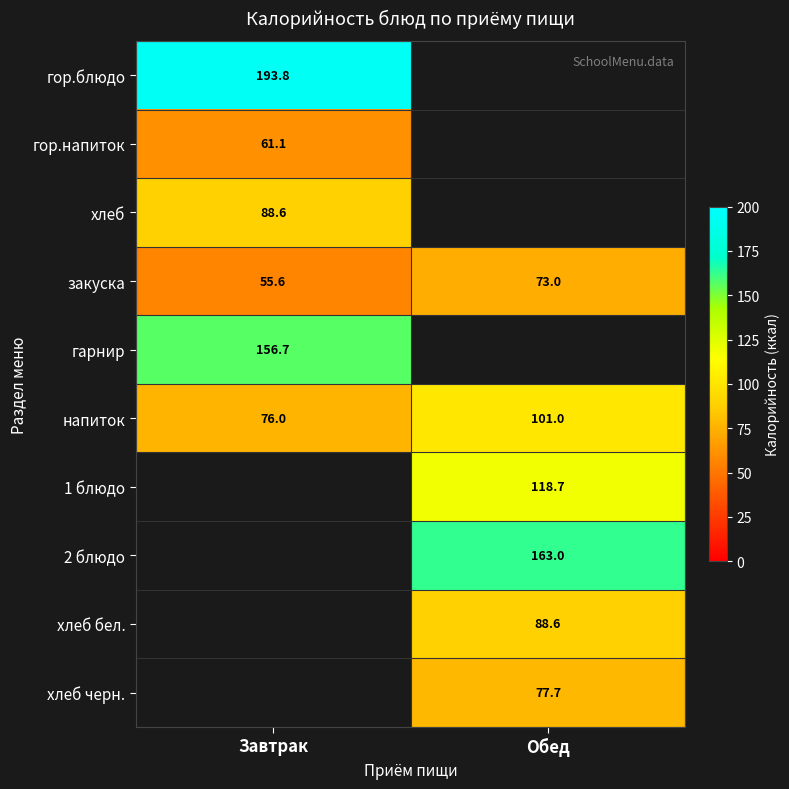

Which category has the lowest value in the напиток series?

Завтрак